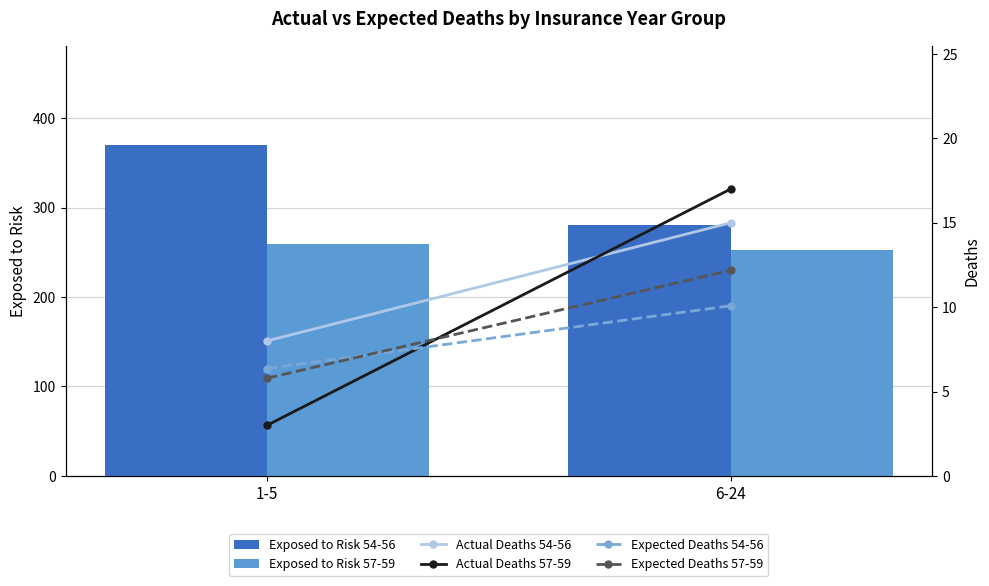

What is the sum of all Exposed to Risk 54-56 values?

651.0